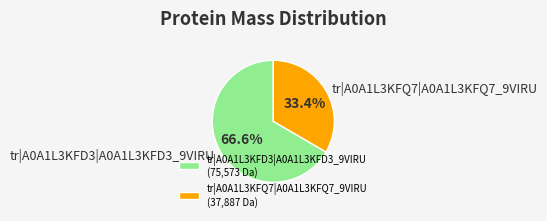

Rank the categories by value from lowest to highest.

tr|A0A1L3KFQ7|A0A1L3KFQ7_9VIRU, tr|A0A1L3KFD3|A0A1L3KFD3_9VIRU